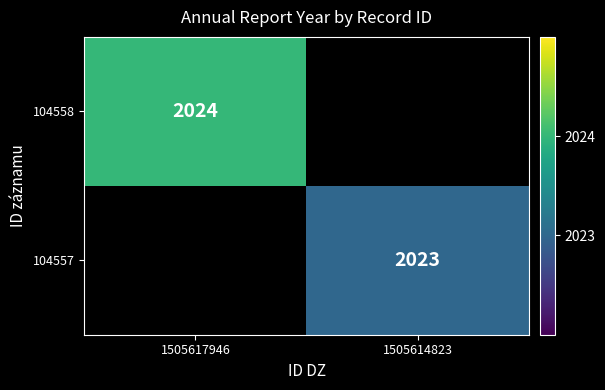

The 104558 series shows 2024 at 1505617946. True or false?

True